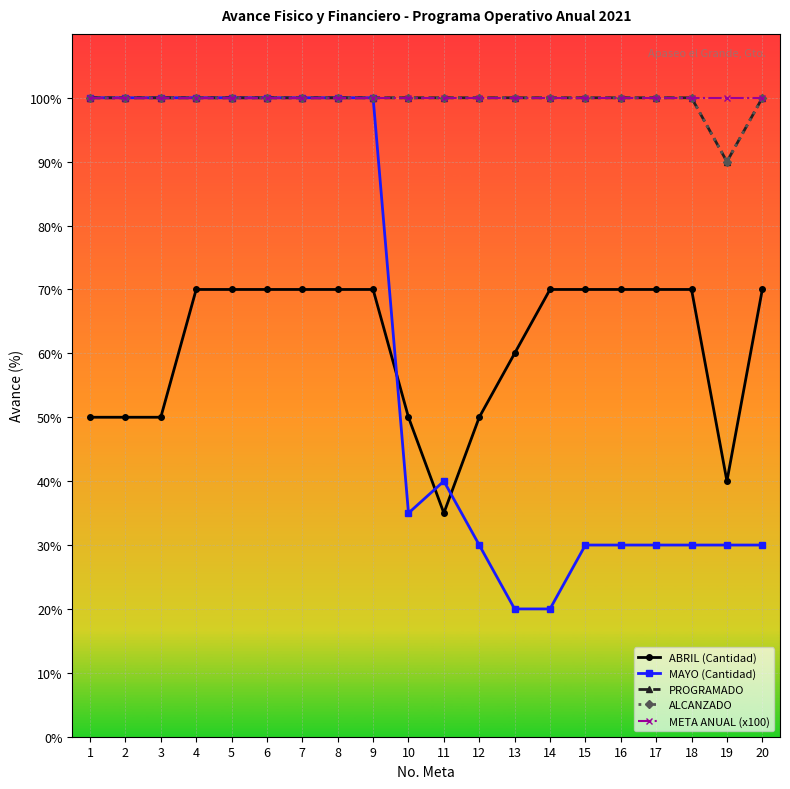

True or false: PROGRAMADO and ALCANZADO intersect in this chart.

False